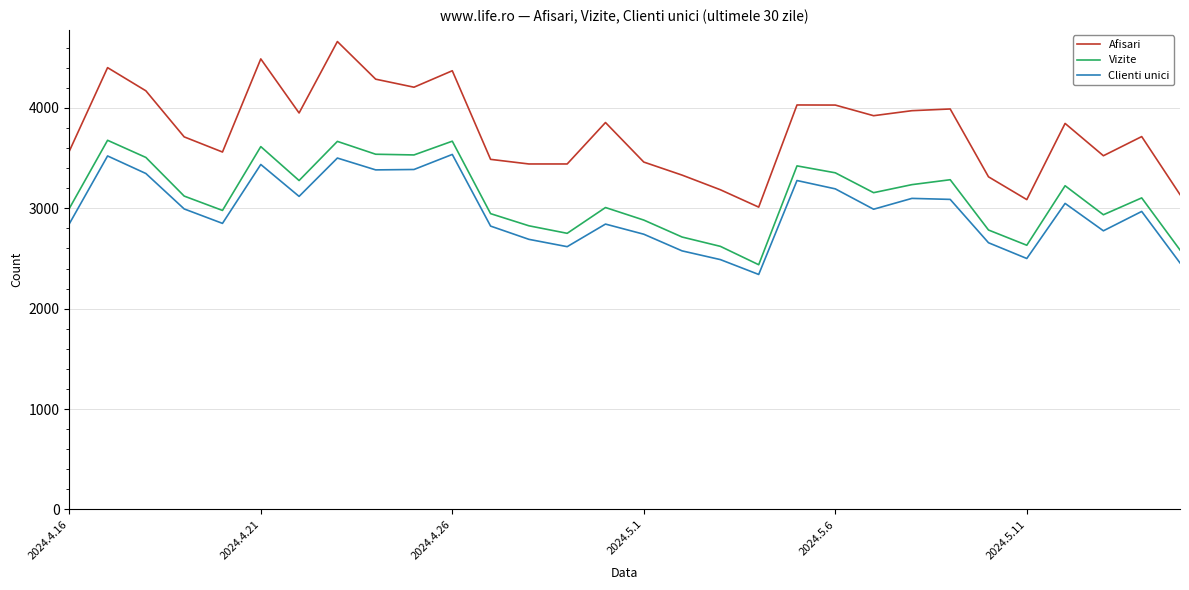

What is the difference between the maximum and minimum values in the Clienti unici series?

1196